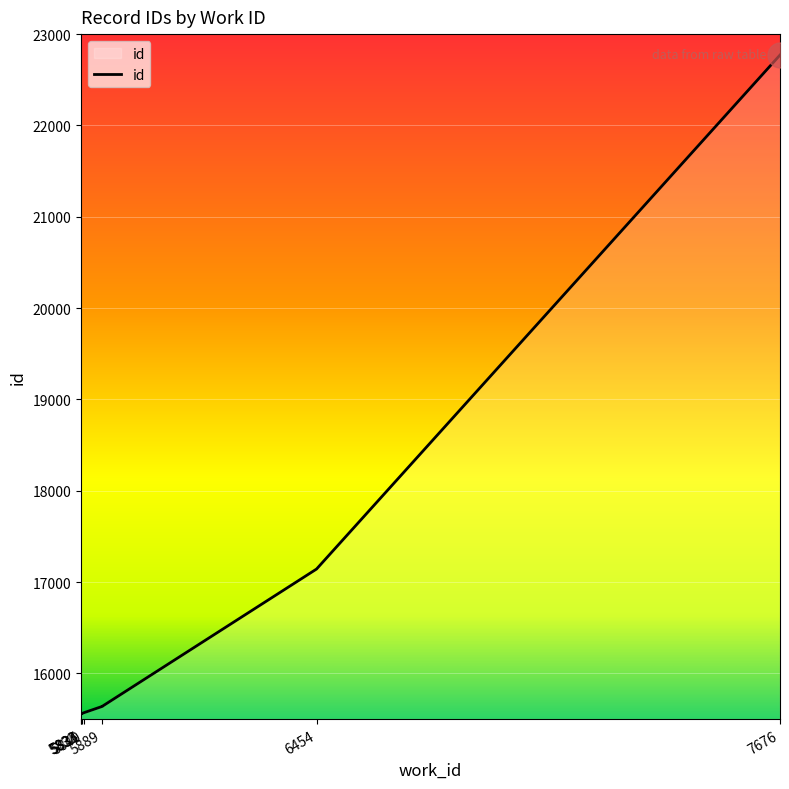

Which has a higher value, 5840 or 5833?

5840